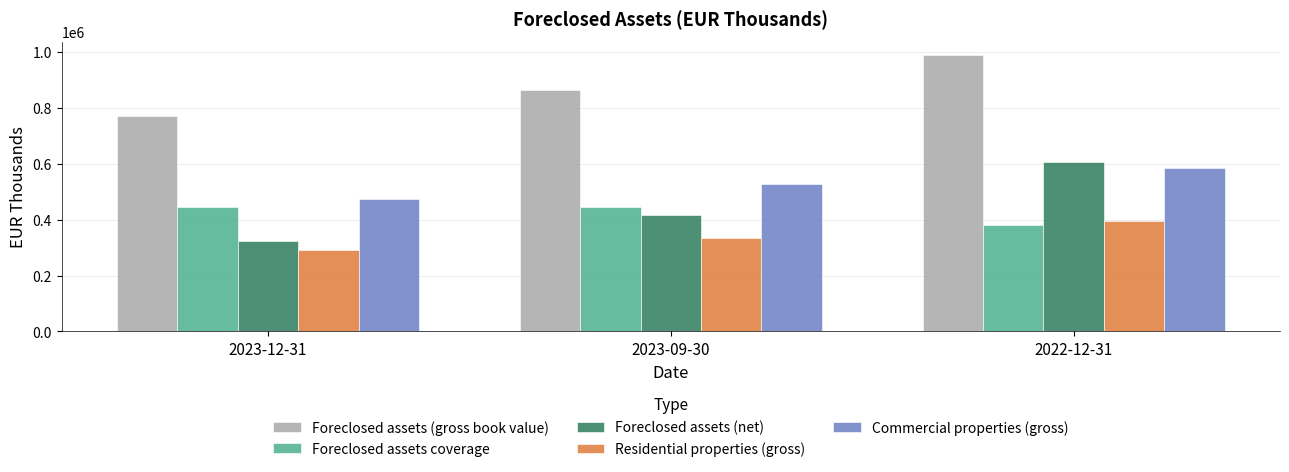

Does the chart contain any negative values?

No